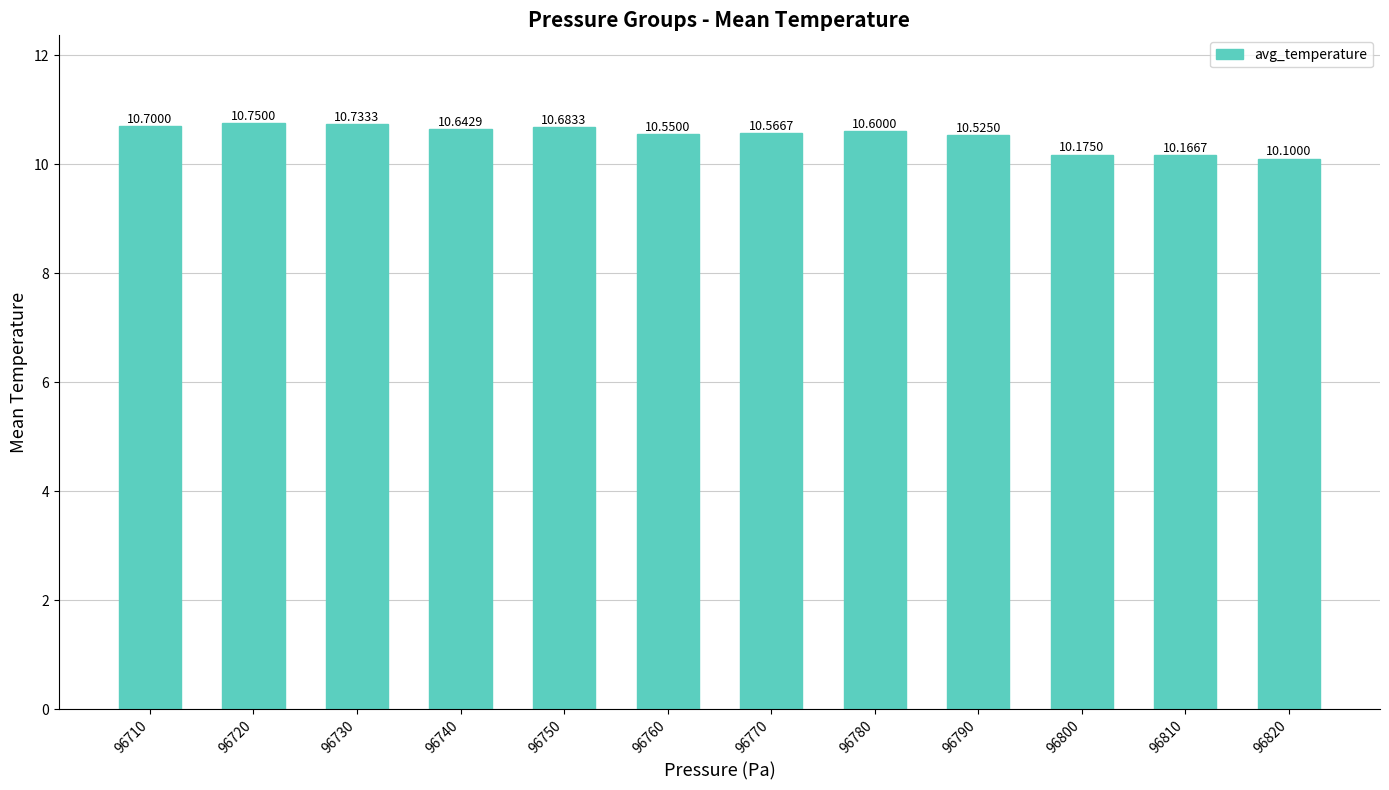

How many bars are there in total?

12